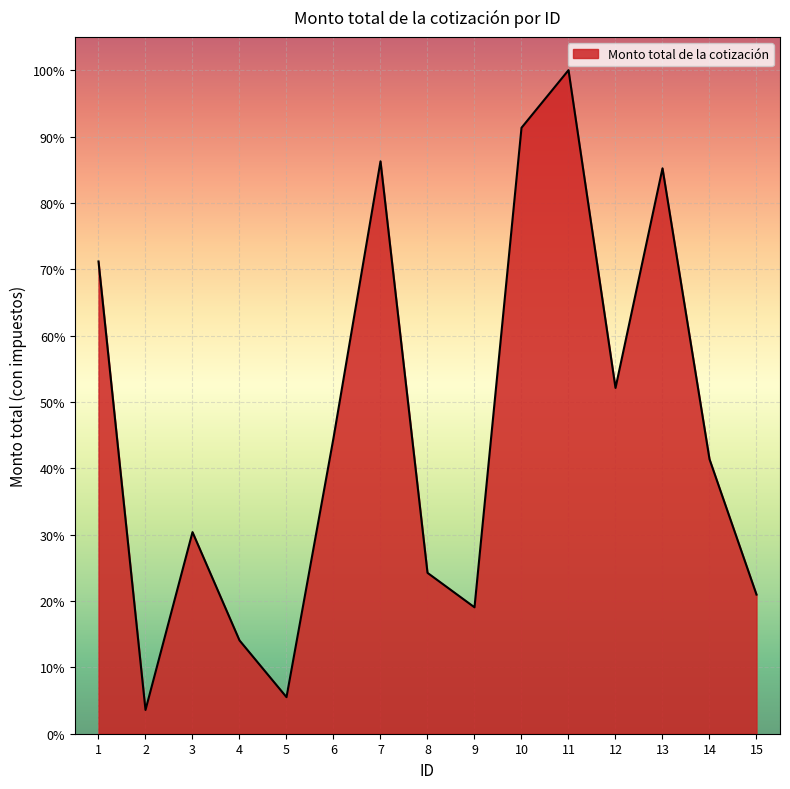

What is the difference between the values at 12 and 2?

48.5